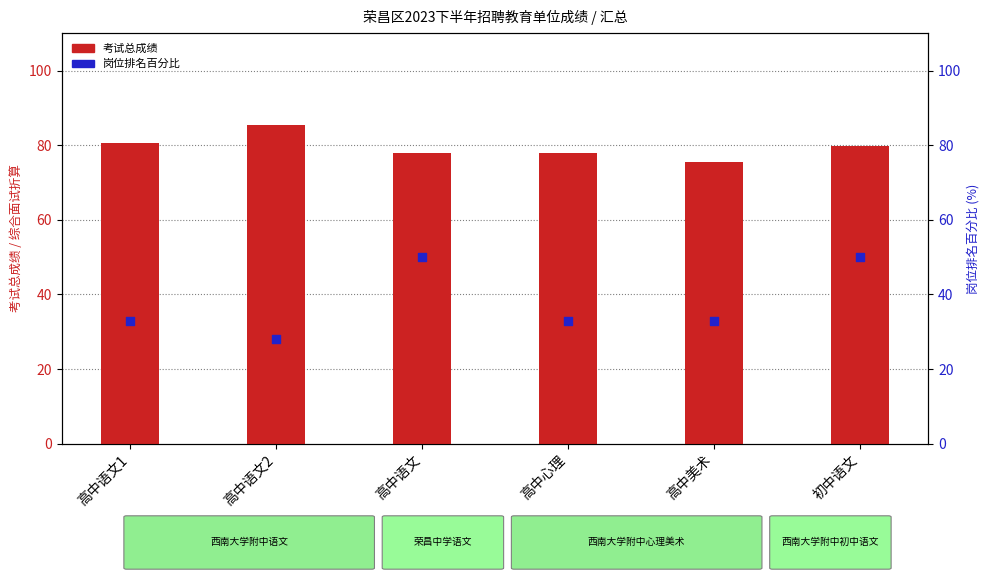

What is the total value across all series at 高中语文2?

113.3